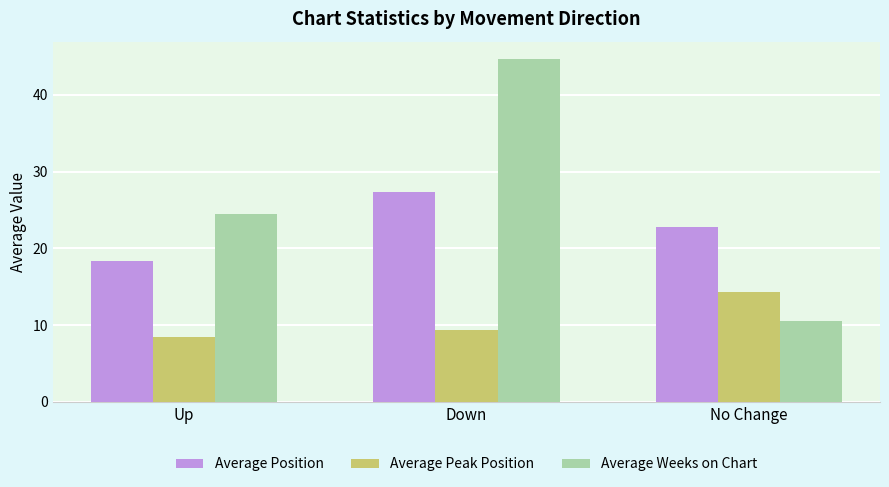

What is the difference between the second highest and minimum values in the Average Weeks on Chart series?

14.0